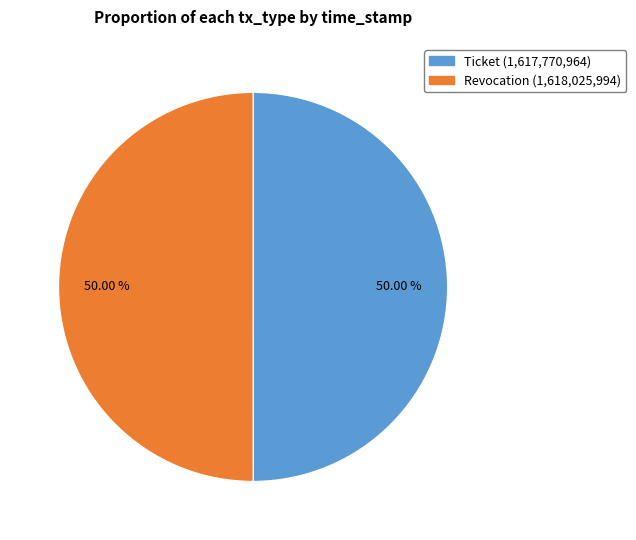

Is the sum of Ticket and Revocation greater than half?

Yes